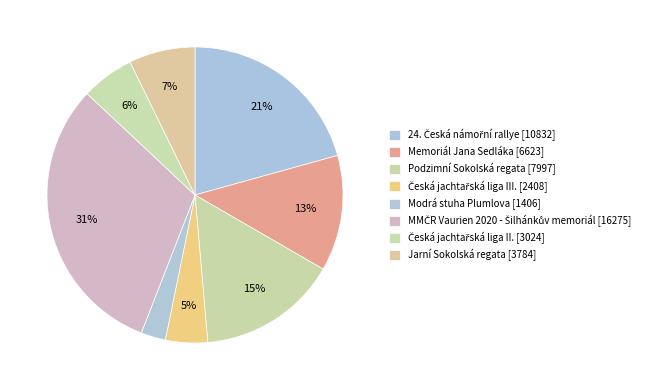

To the nearest percent, what portion does 24. Česká námořní rallye represent?

21%